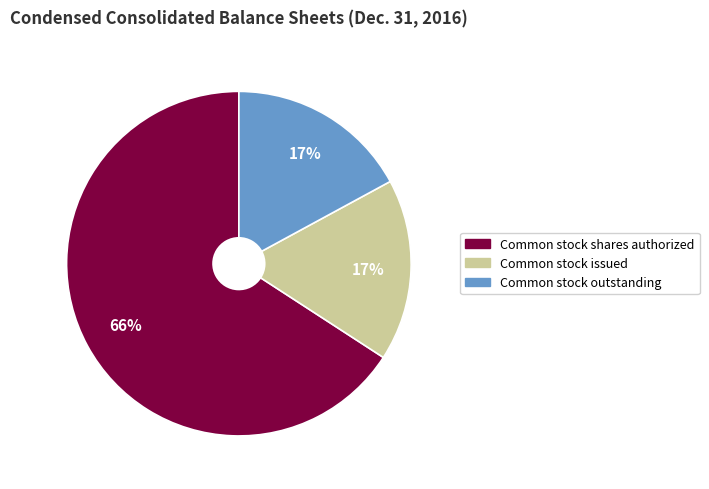

Count the number of slices in the pie.

3